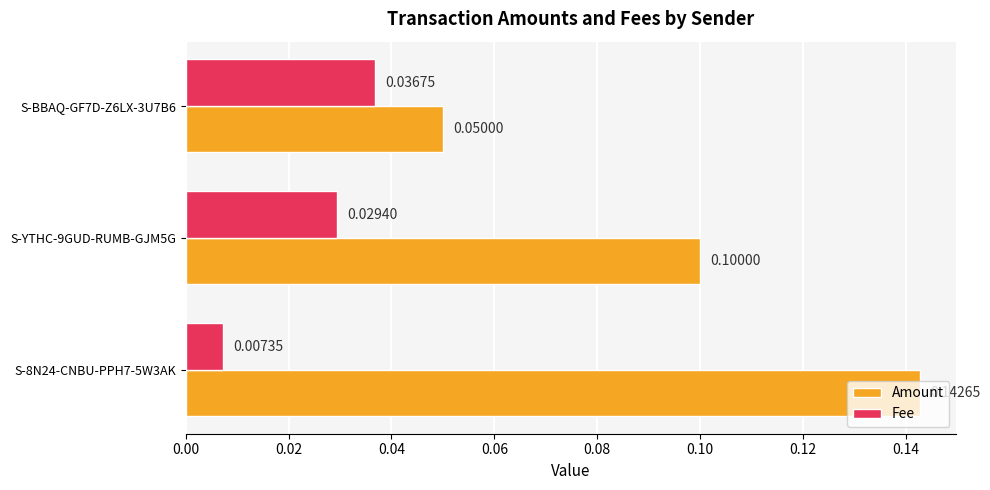

List the labels in order of Amount value, largest first.

S-8N24-CNBU-PPH7-5W3AK, S-YTHC-9GUD-RUMB-GJM5G, S-BBAQ-GF7D-Z6LX-3U7B6